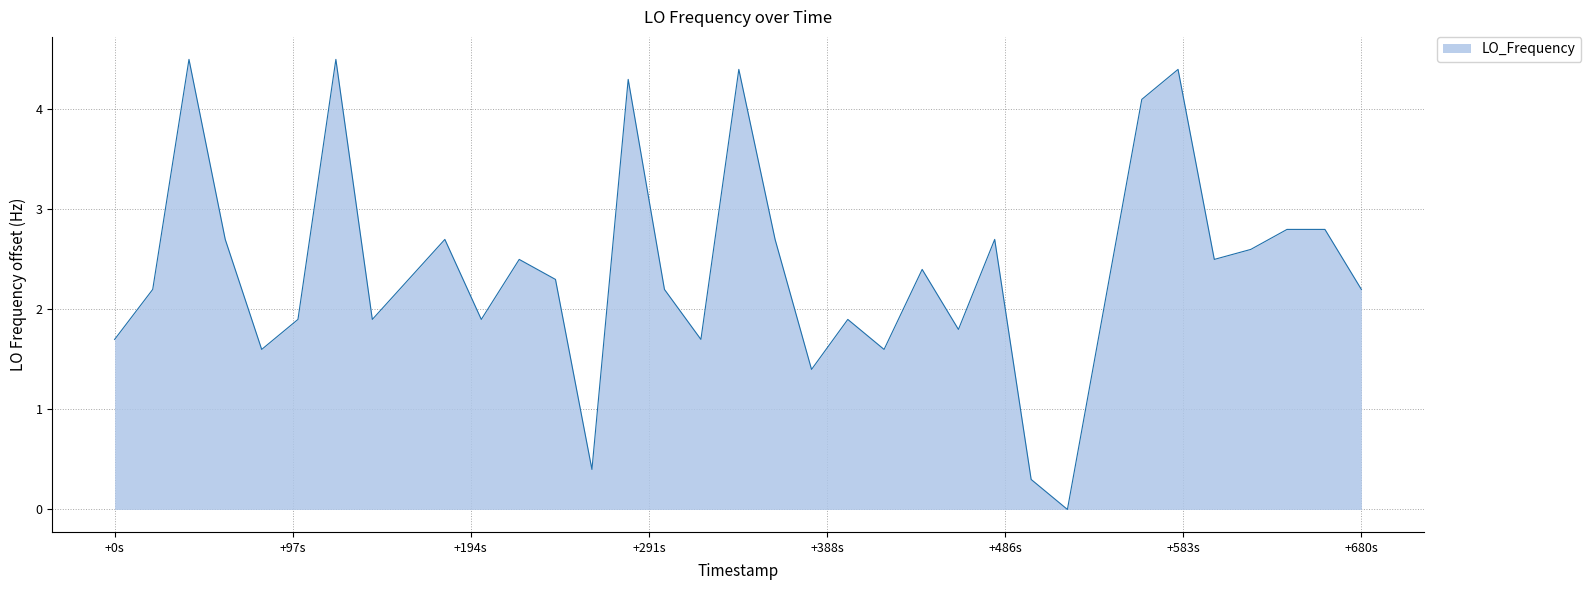

How many lines are shown in the chart?

1